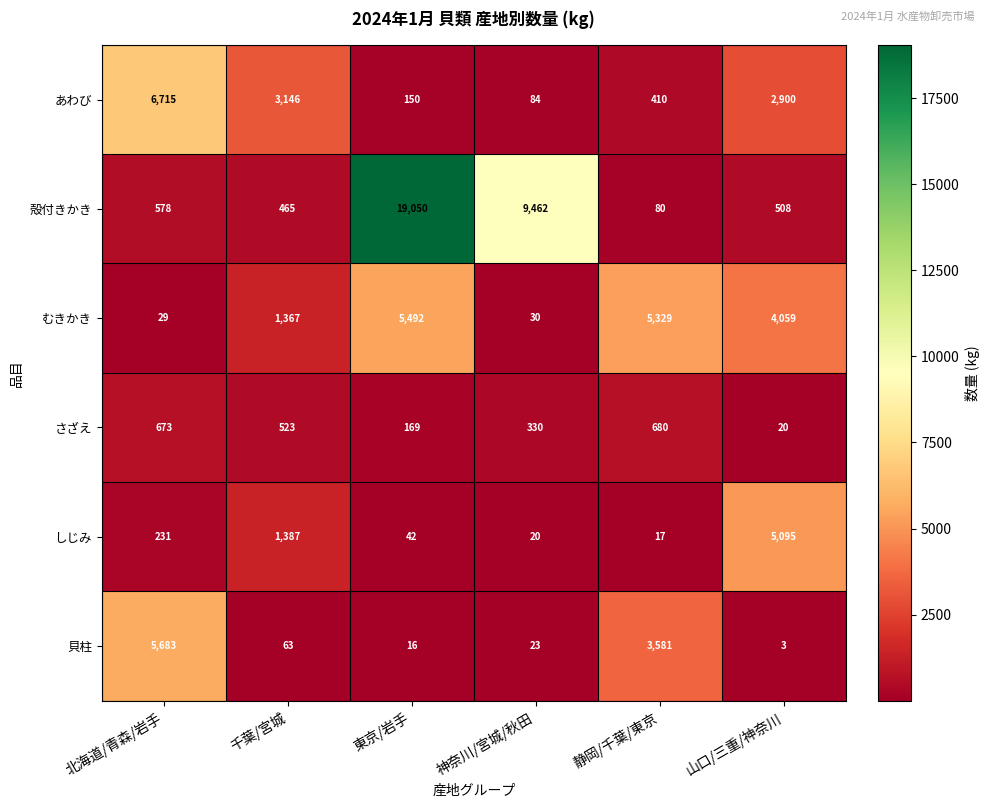

How many data points does each series have?

6